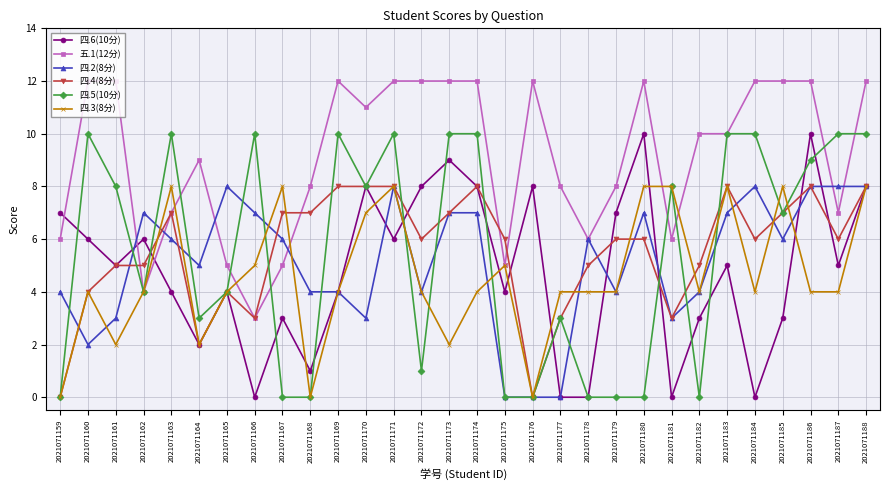

At which category is the sum across all series the highest?

2021071188